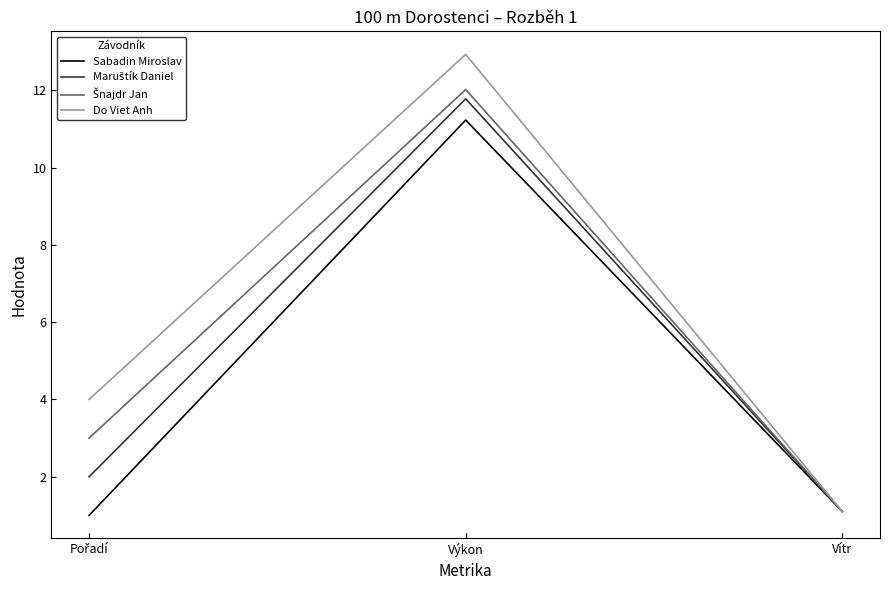

The value of Sabadin Miroslav at Výkon is 11.2. True or false?

True